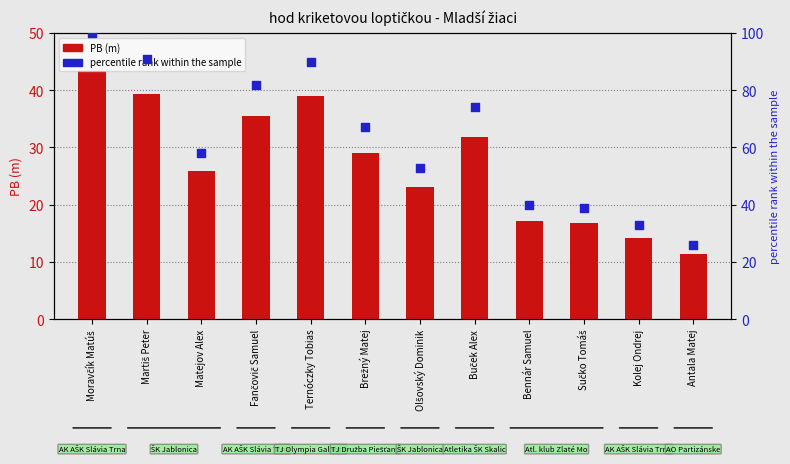

Is the value of percentile rank within the sample at Olšovský Dominik greater than the value of PB (m) at Buček Alex?

Yes